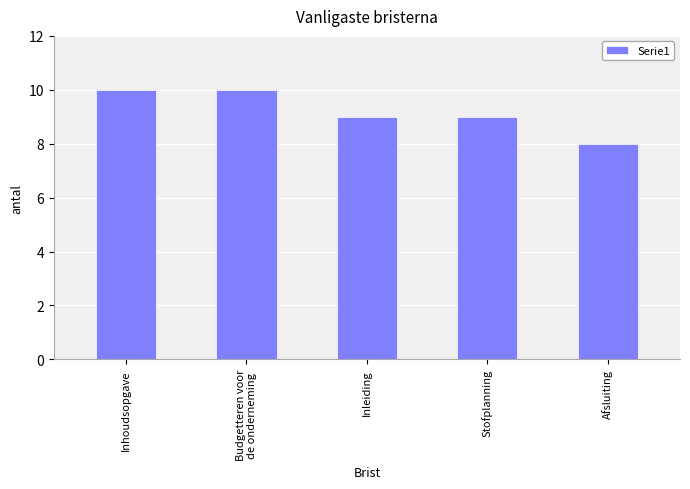

What is the value of the 5th bar from the left?

8